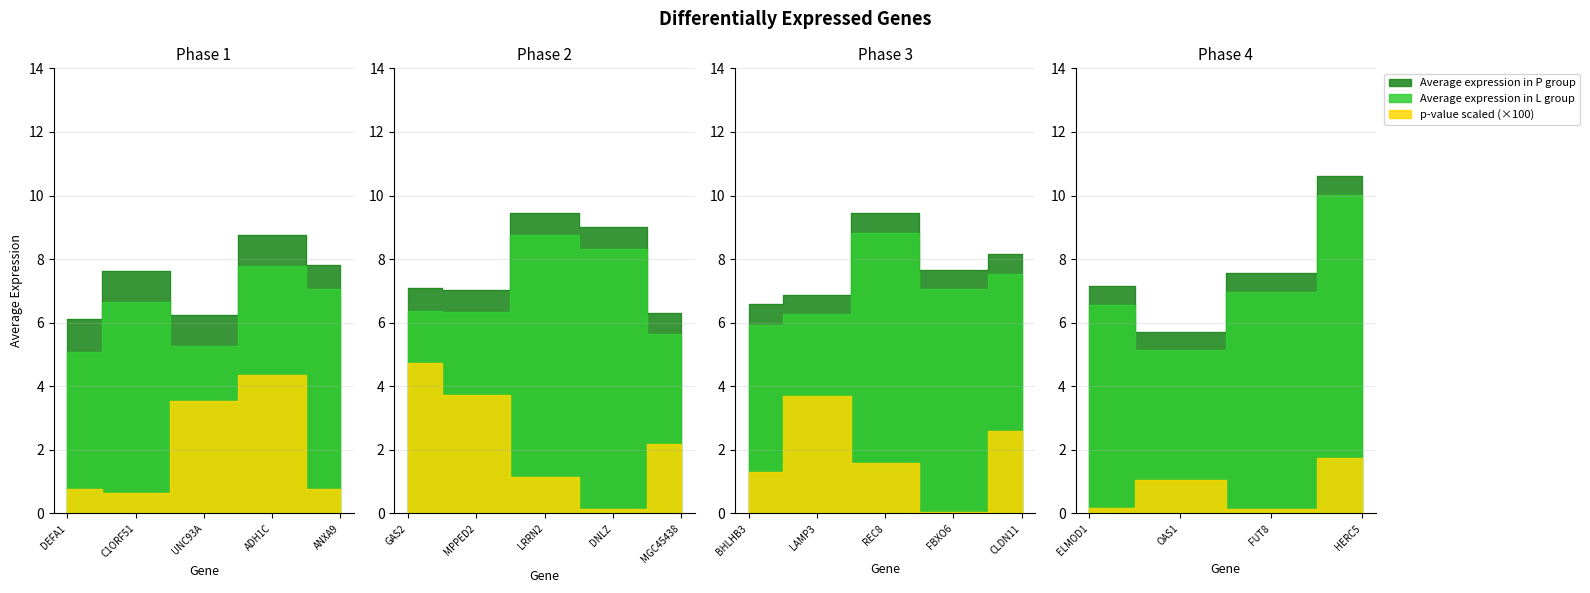

Does the chart display data point markers on the line(s)?

No